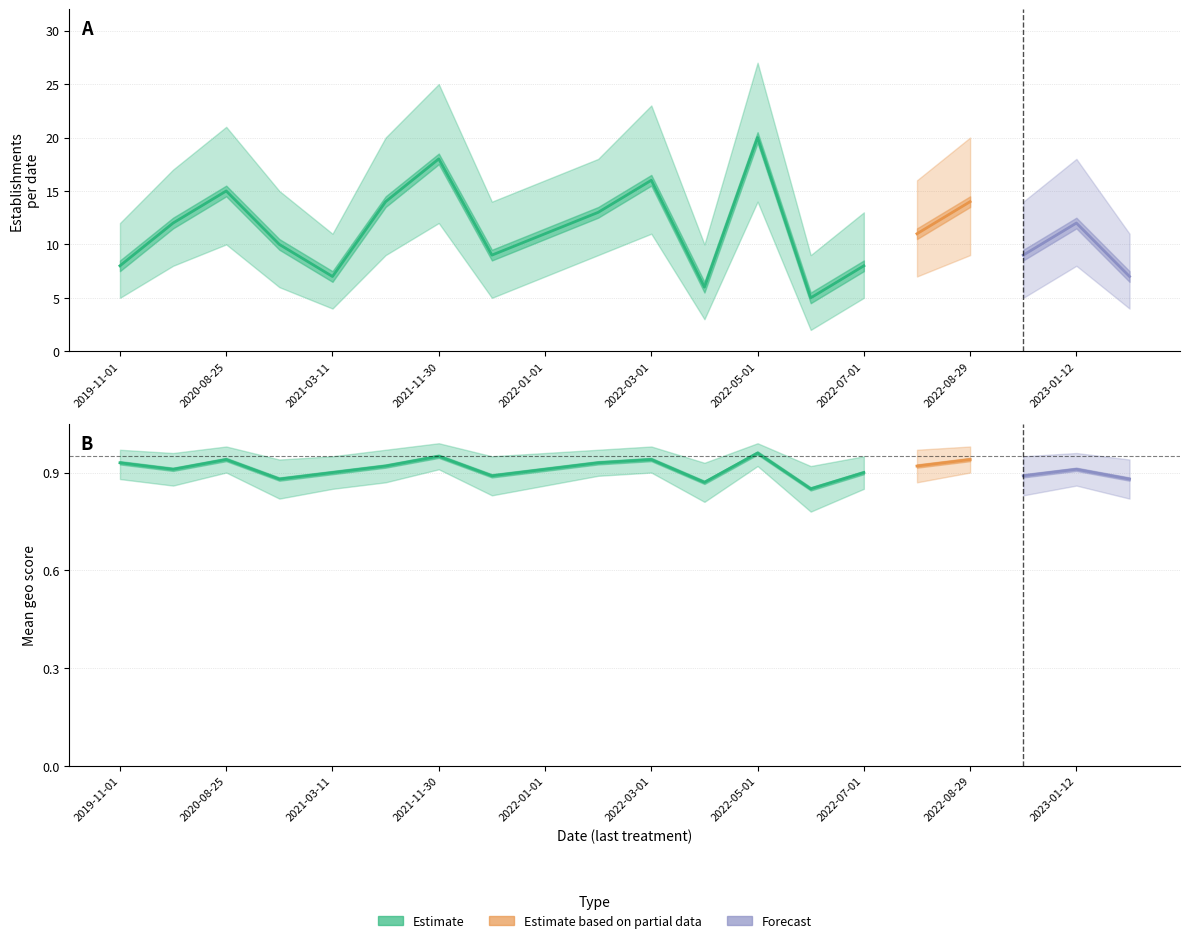

Is it true that count equals 7.0 at 2021-03-11?

True